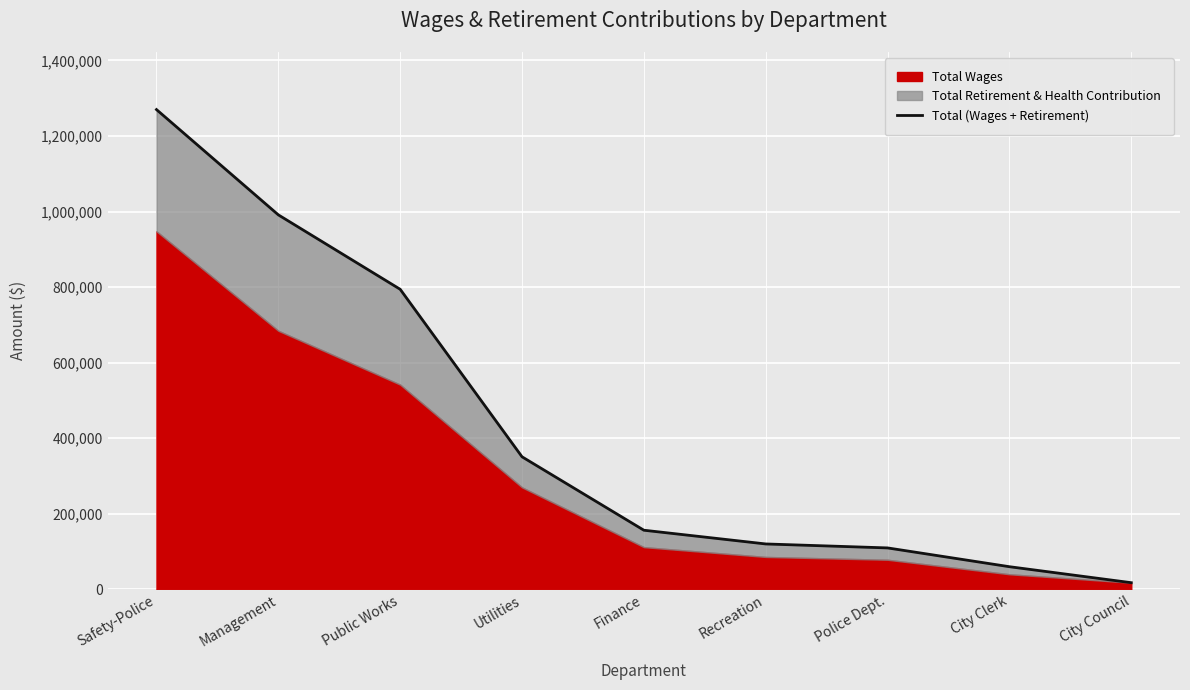

The value at Utilities is 350891. True or false?

True